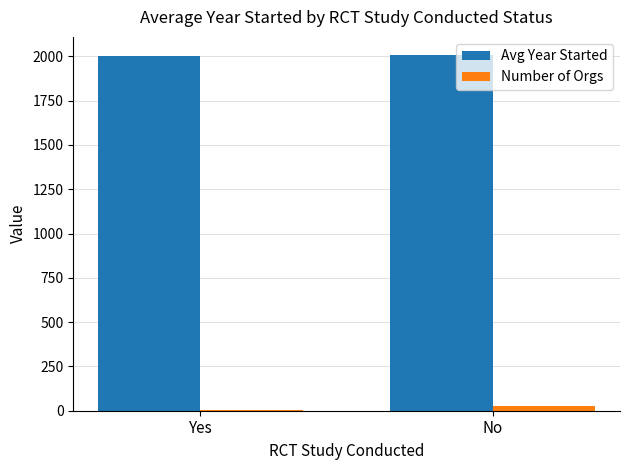

Is it true that Avg Year Started equals 2009.2 at No?

True